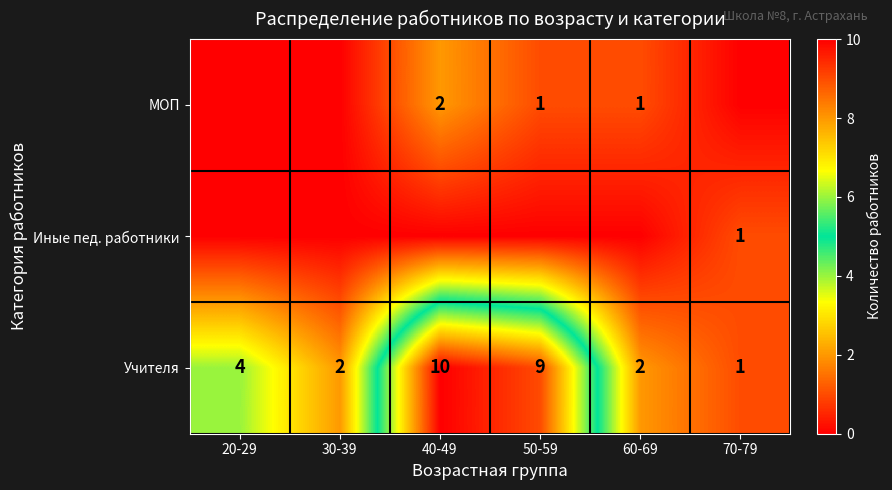

Is it true that Учителя equals 0 at 70-79?

False